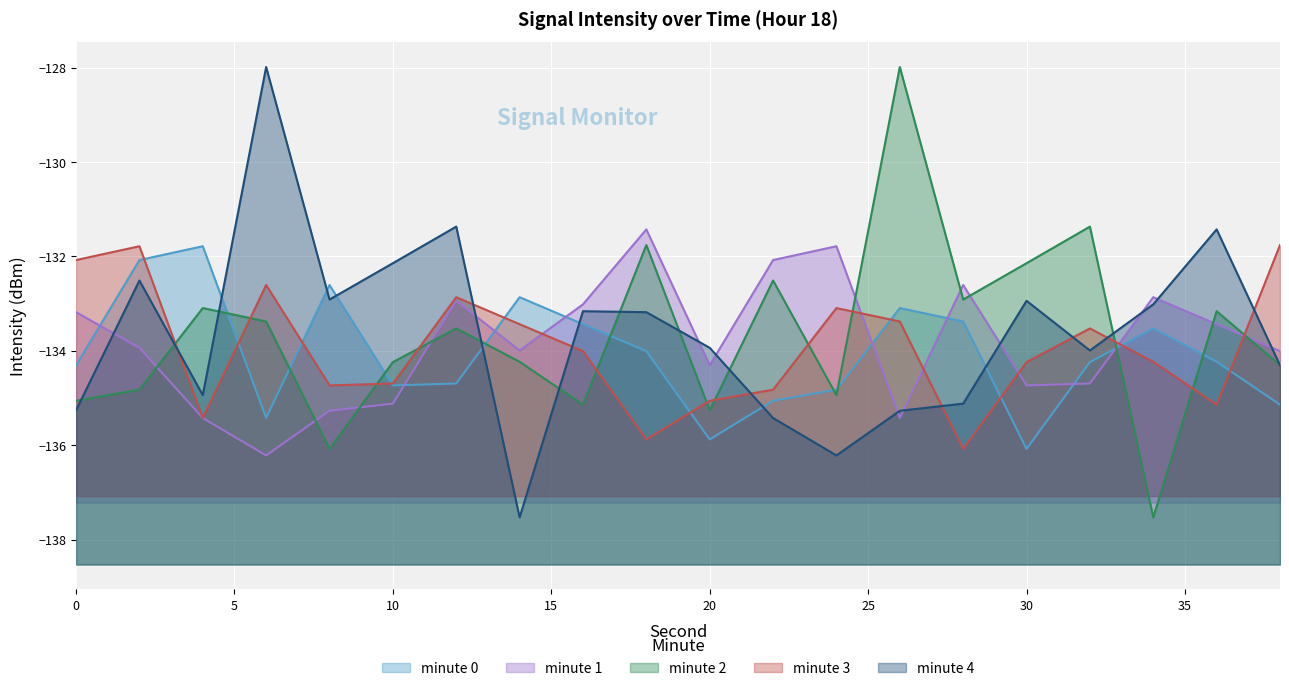

List the labels in order of value, largest first.

4, 2, 8, 14, 26, 28, 16, 34, 18, 36, 32, 0, 12, 10, 24, 22, 38, 6, 20, 30